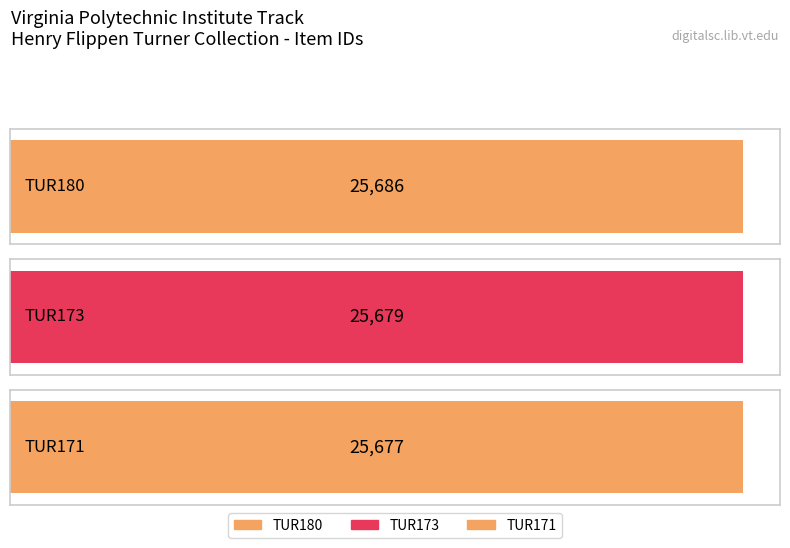

What is the ratio of the value at TUR171 to the value at TUR180?

1.0